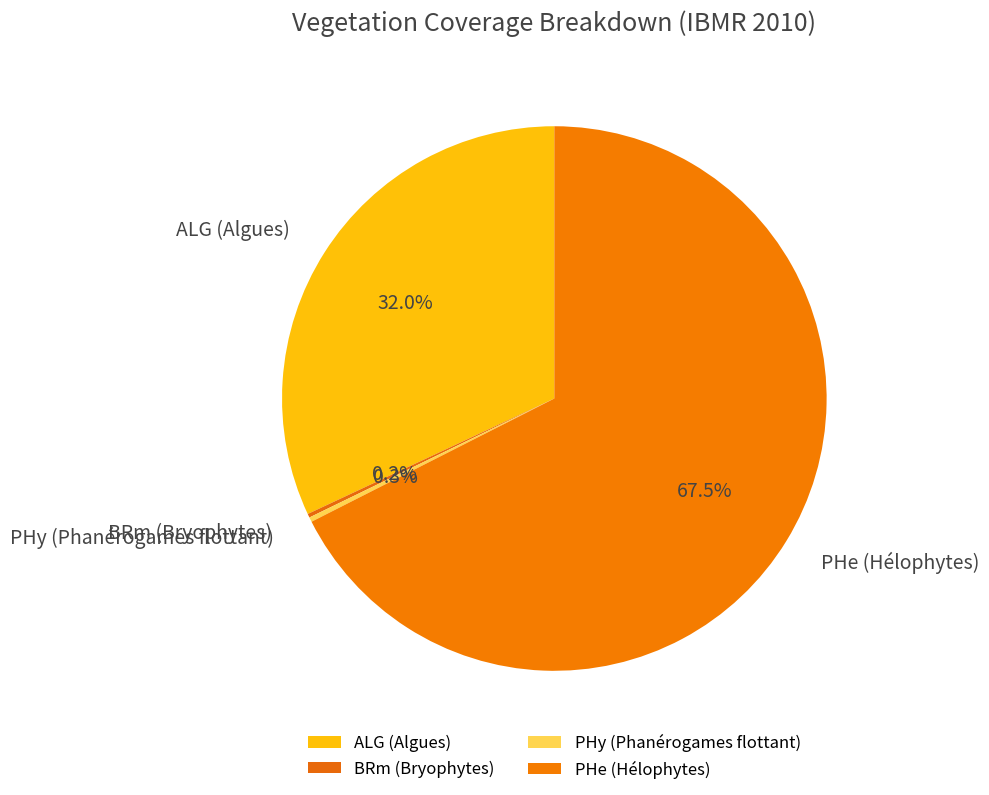

Which has a higher value, PHe (Hélophytes) or PHy (Phanérogames flottant)?

PHe (Hélophytes)